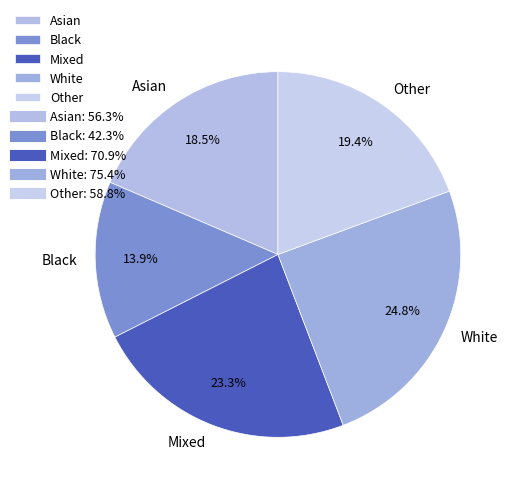

What percentage is NOT represented by Mixed?

76.7%